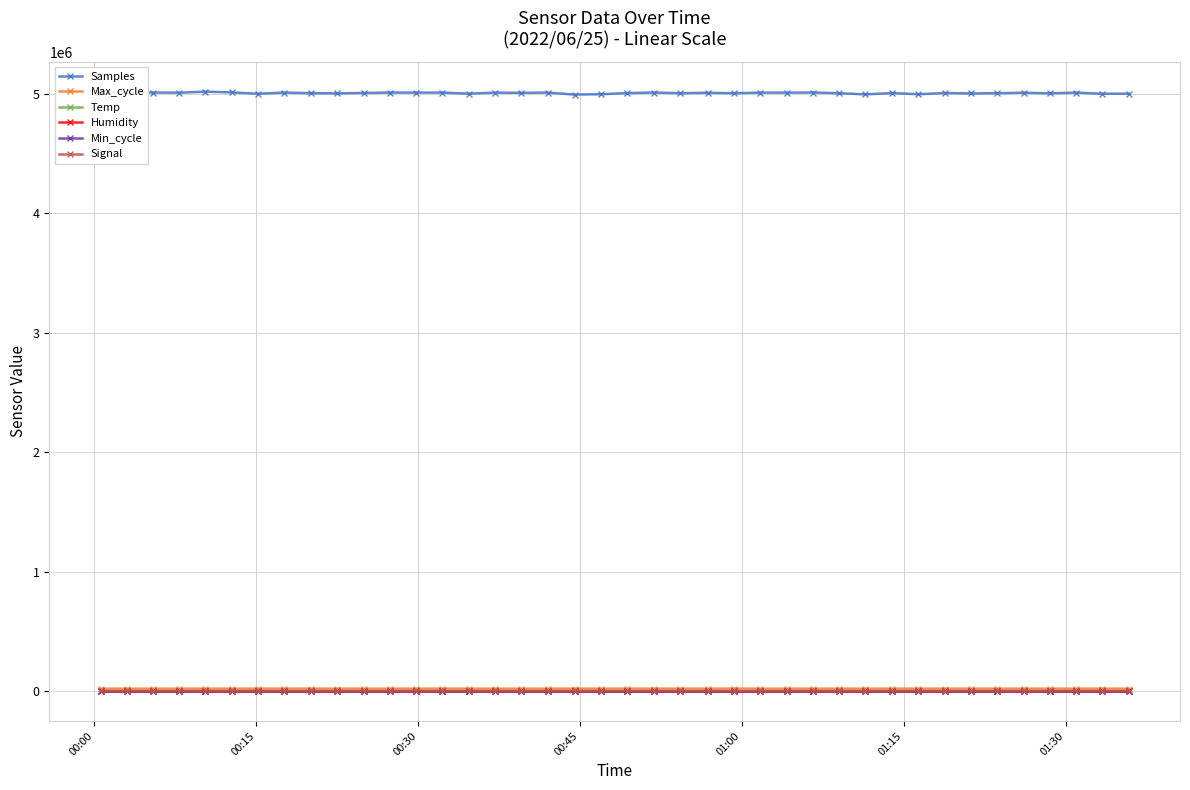

True or false: Samples has more than 0 points higher than both neighbors.

True